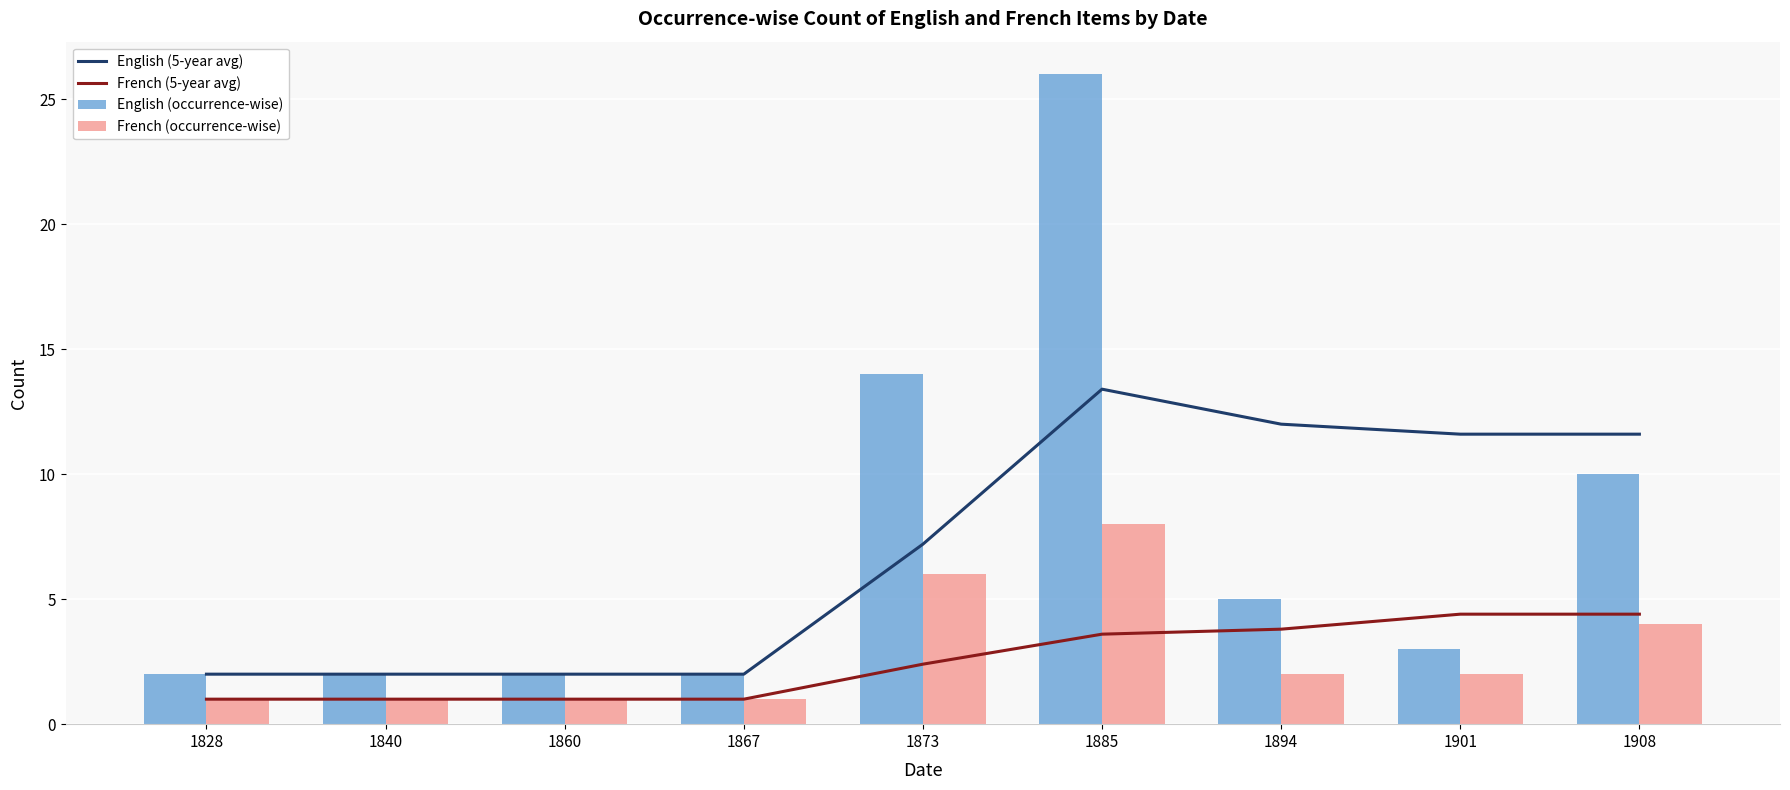

Where is French (occurrence-wise) nearest to the value 4?

1908